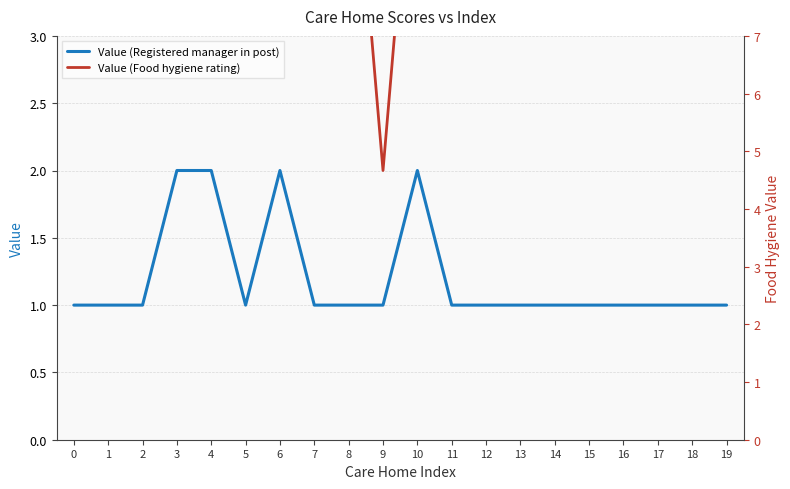

Which series has the largest total across all categories?

Value (Food hygiene rating)